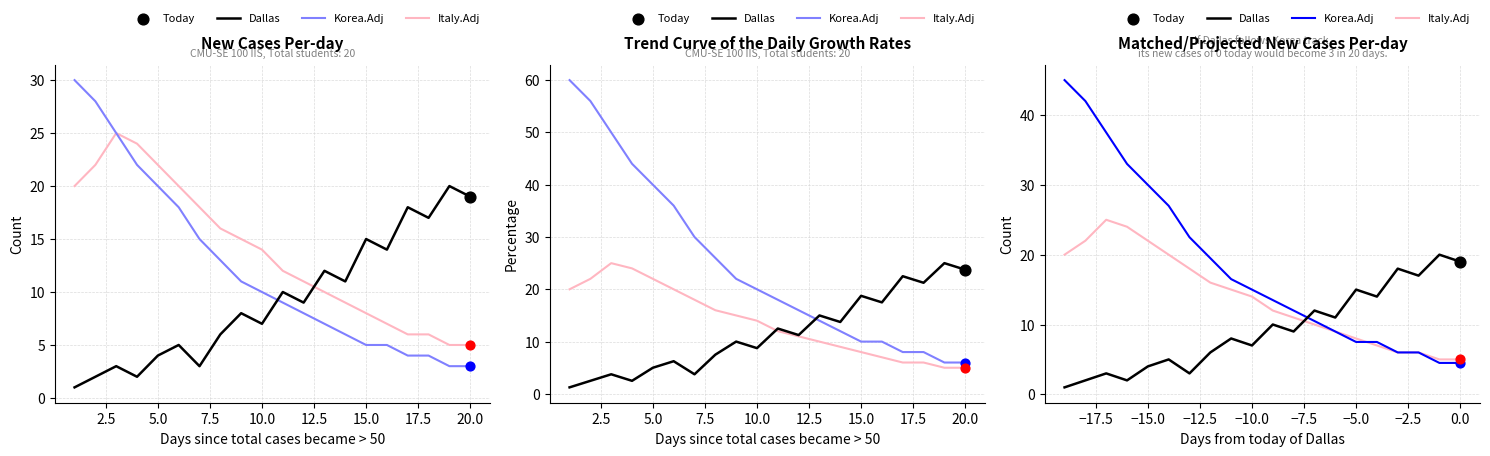

Which series reaches the maximum Y coordinate?

Korea.Adj